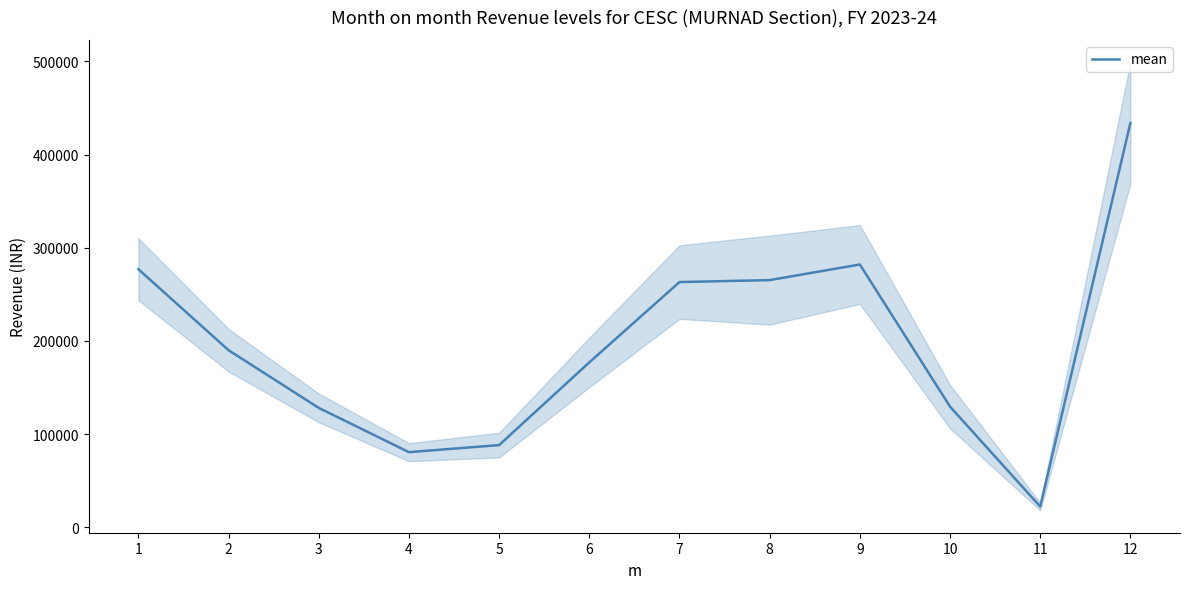

What is the greatest value displayed?

433919.3